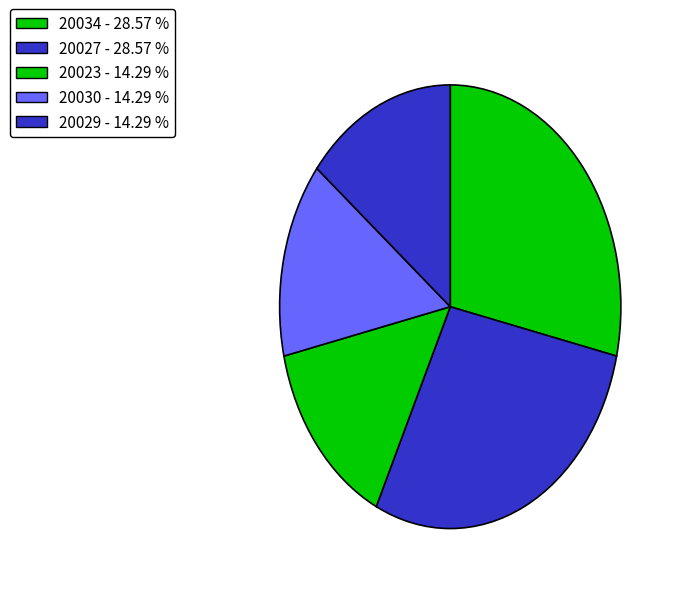

How many segments does this pie chart have?

5